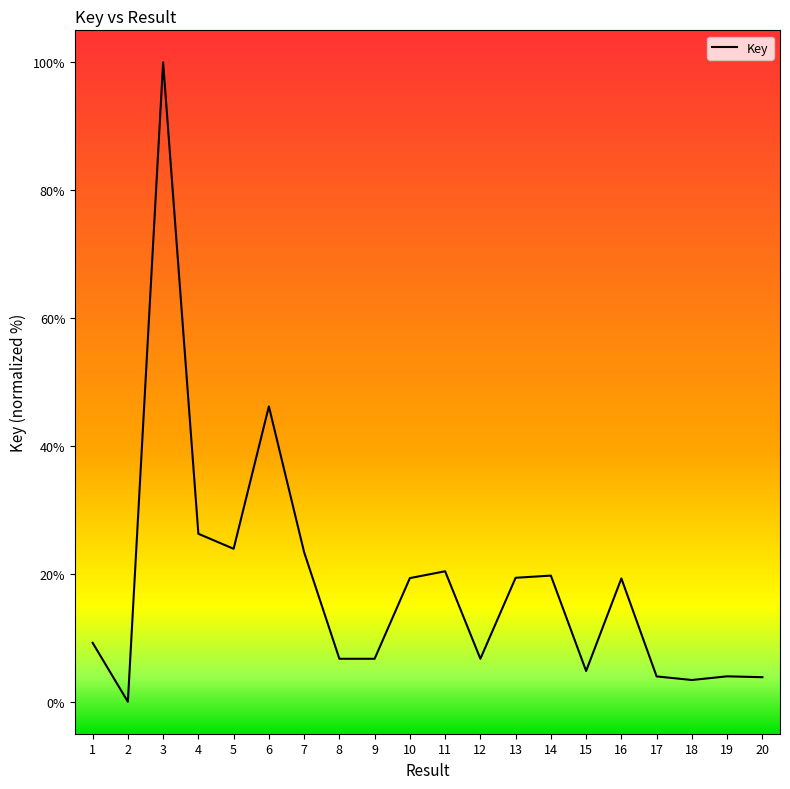

What value does the data have at 13?

19.4